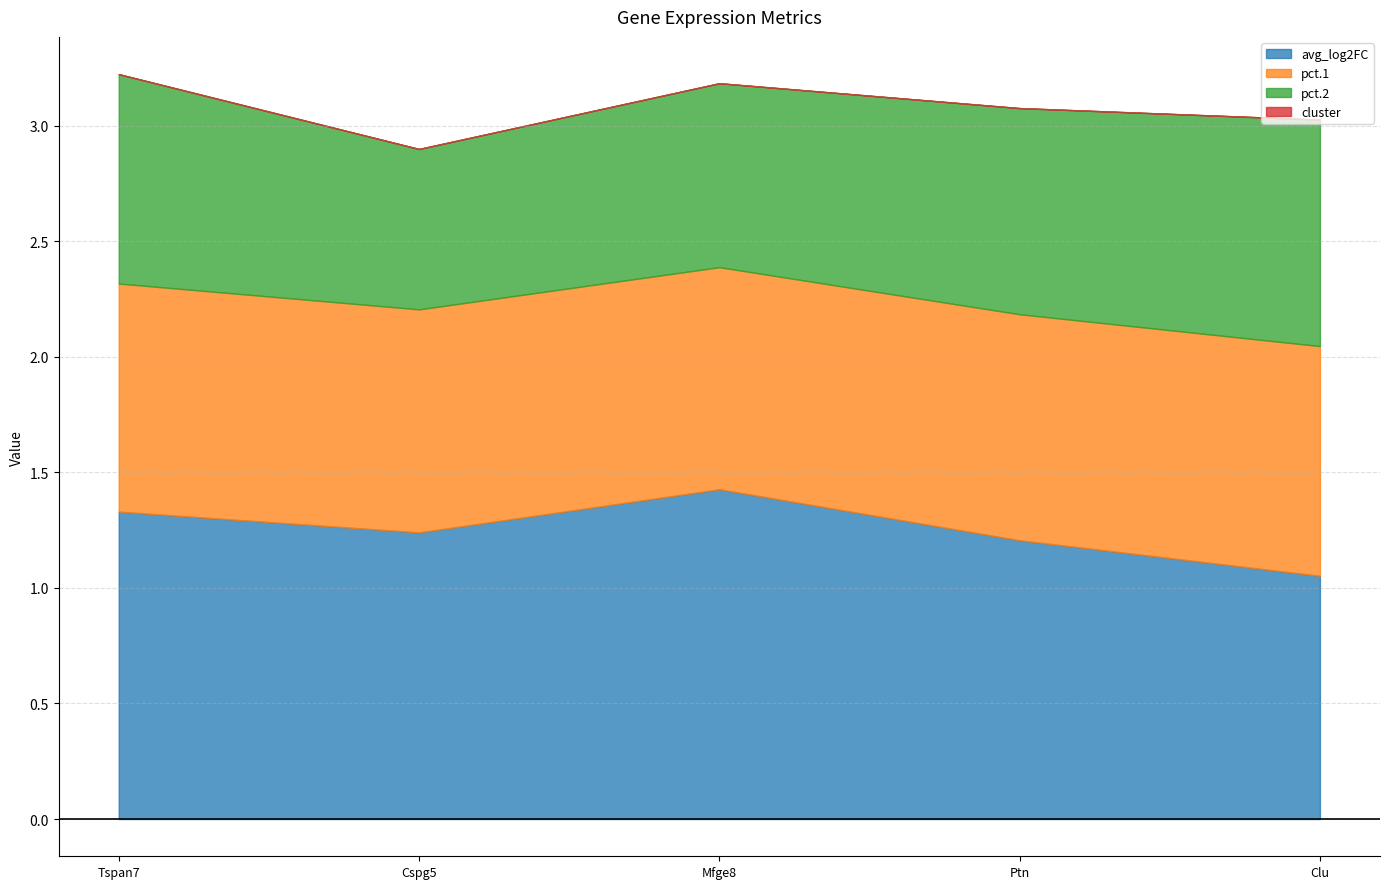

Which has a higher value, Cspg5 or Ptn?

Cspg5